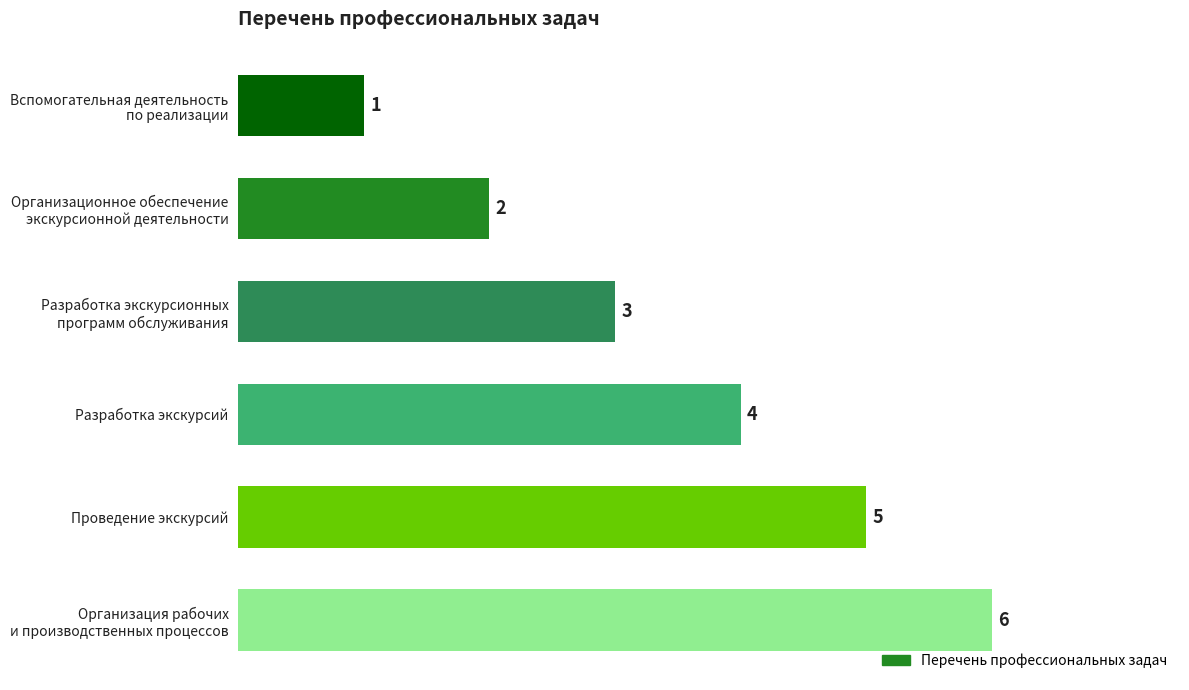

At which category does the chart reach its peak across all series?

Организация рабочих
и производственных процессов